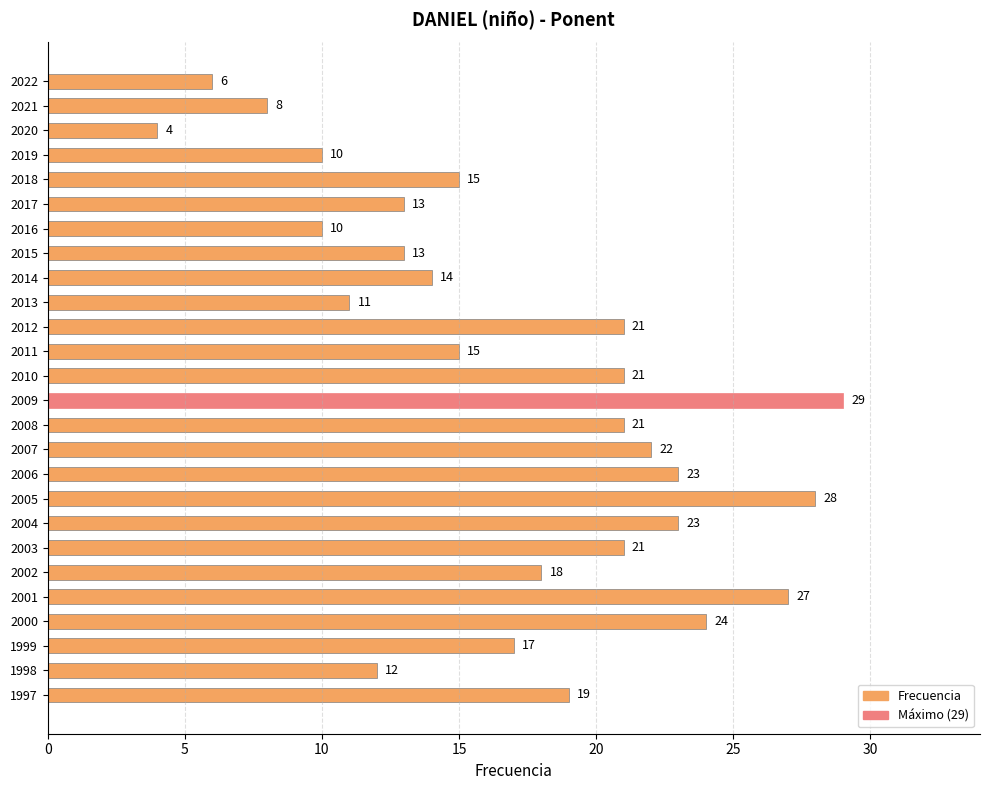

What is the minimum value shown in the chart?

4